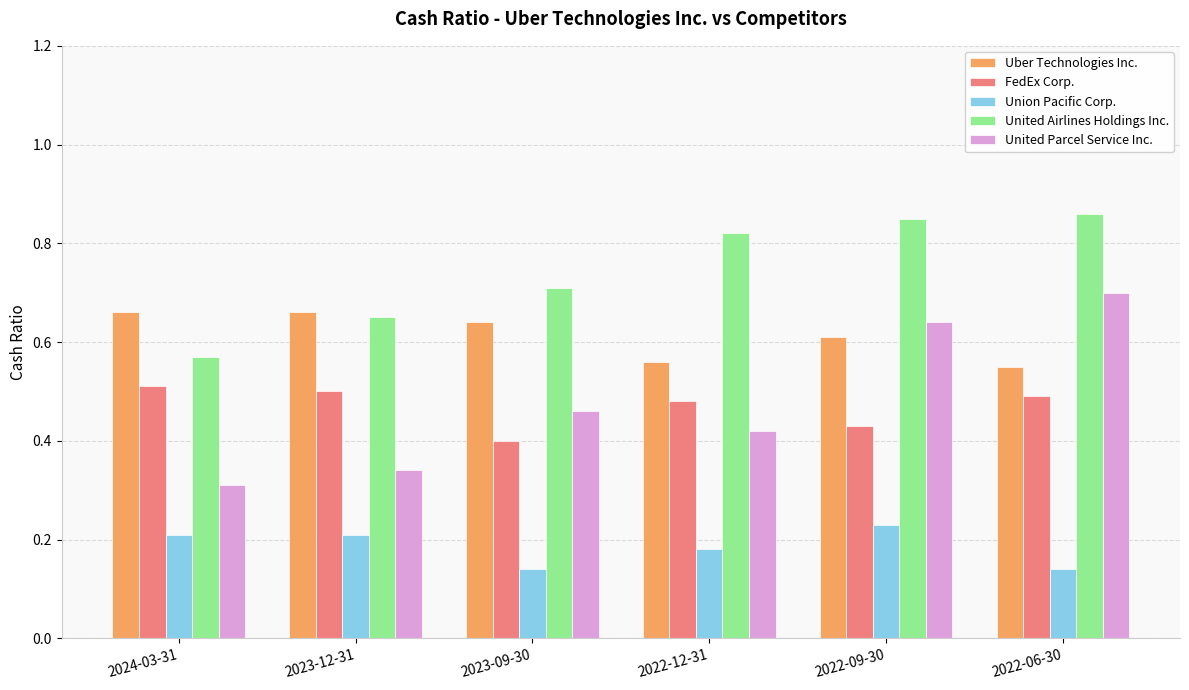

Are the bars grouped side by side (vs. stacked)?

Yes